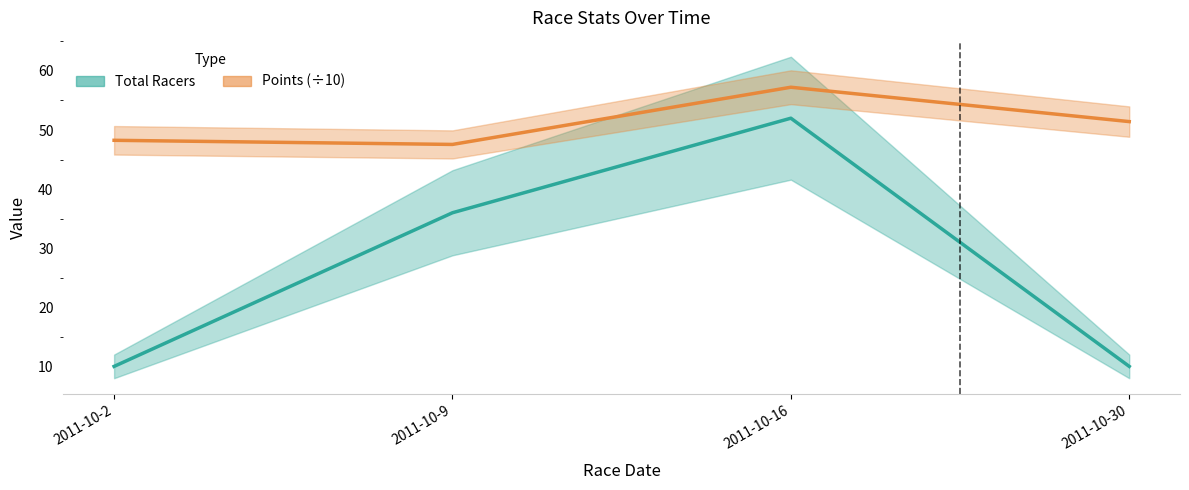

Reading left to right, transcribe all the data shown in this chart.

Total Racers: 10.0	36.0	52.0	10.0
Points: 48.3	47.6	57.2	51.4